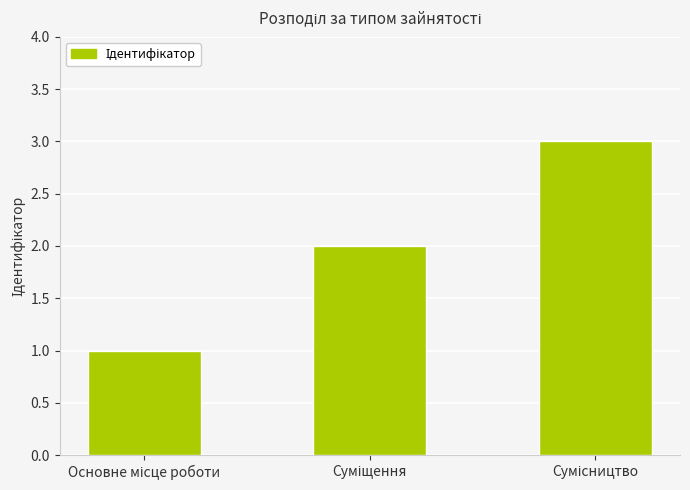

What is the minimum value shown in the chart?

1